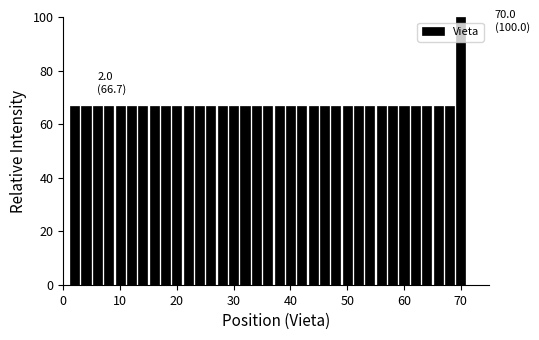

Around what value on the x-axis is the tallest bar? Give the approximate position of its centre, as read against the axis.

70